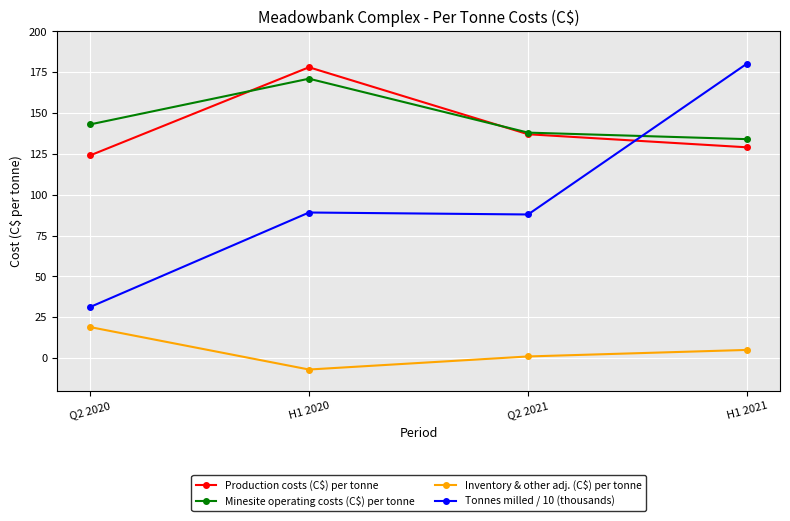

Reading left to right, what are all the values shown in this chart?

Production costs (C$) per tonne: 124.0	178.0	137.0	129.0
Minesite operating costs (C$) per tonne: 143.0	171.0	138.0	134.0
Inventory & other adj. (C$) per tonne: 19.0	-7.0	1.0	5.0
Tonnes milled / 10 (thousands): 31.2	89.1	87.9	180.3